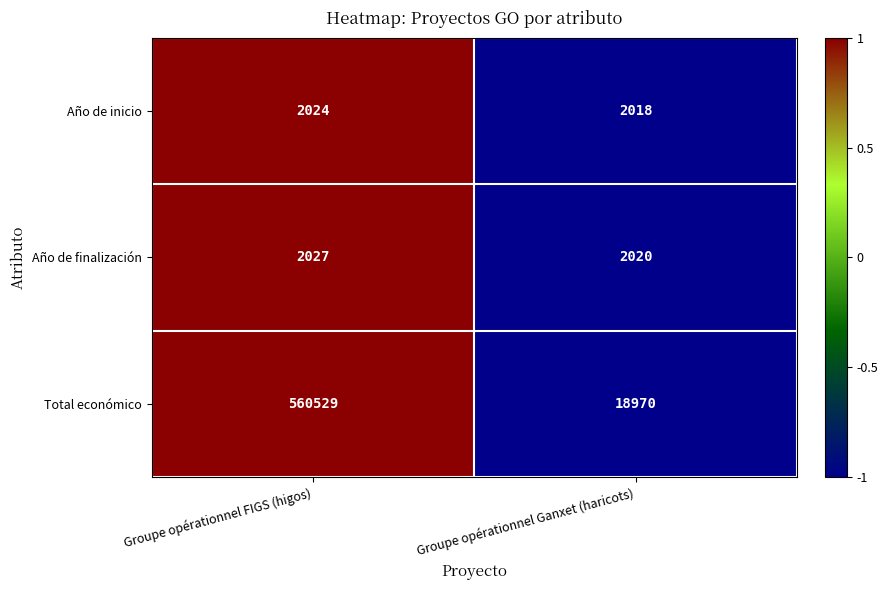

Where is Total económico nearest to the value 289749?

Groupe opérationnel Ganxet (haricots)